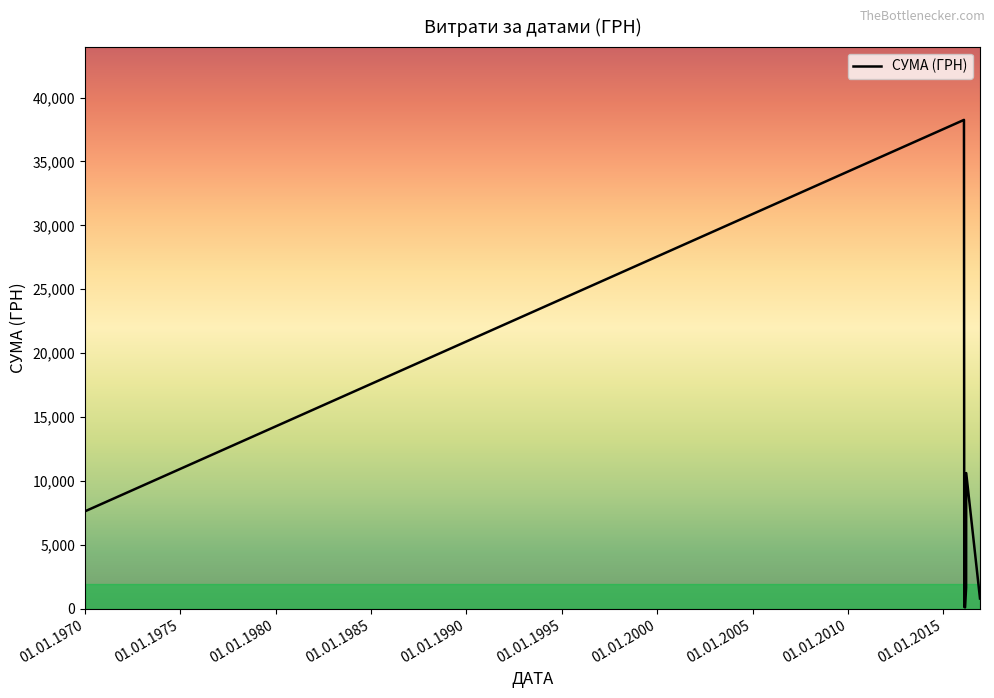

What is the sum of all values?

59169.5